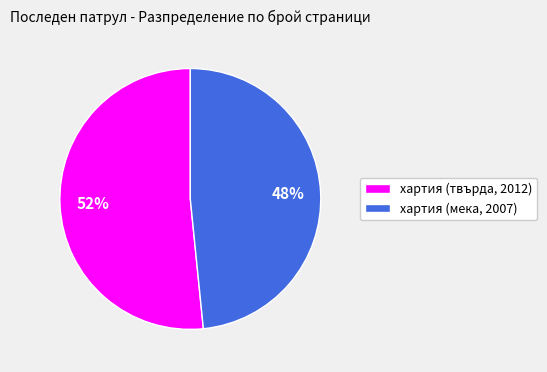

Which category accounts for the majority?

хартия (твърда, 2012)